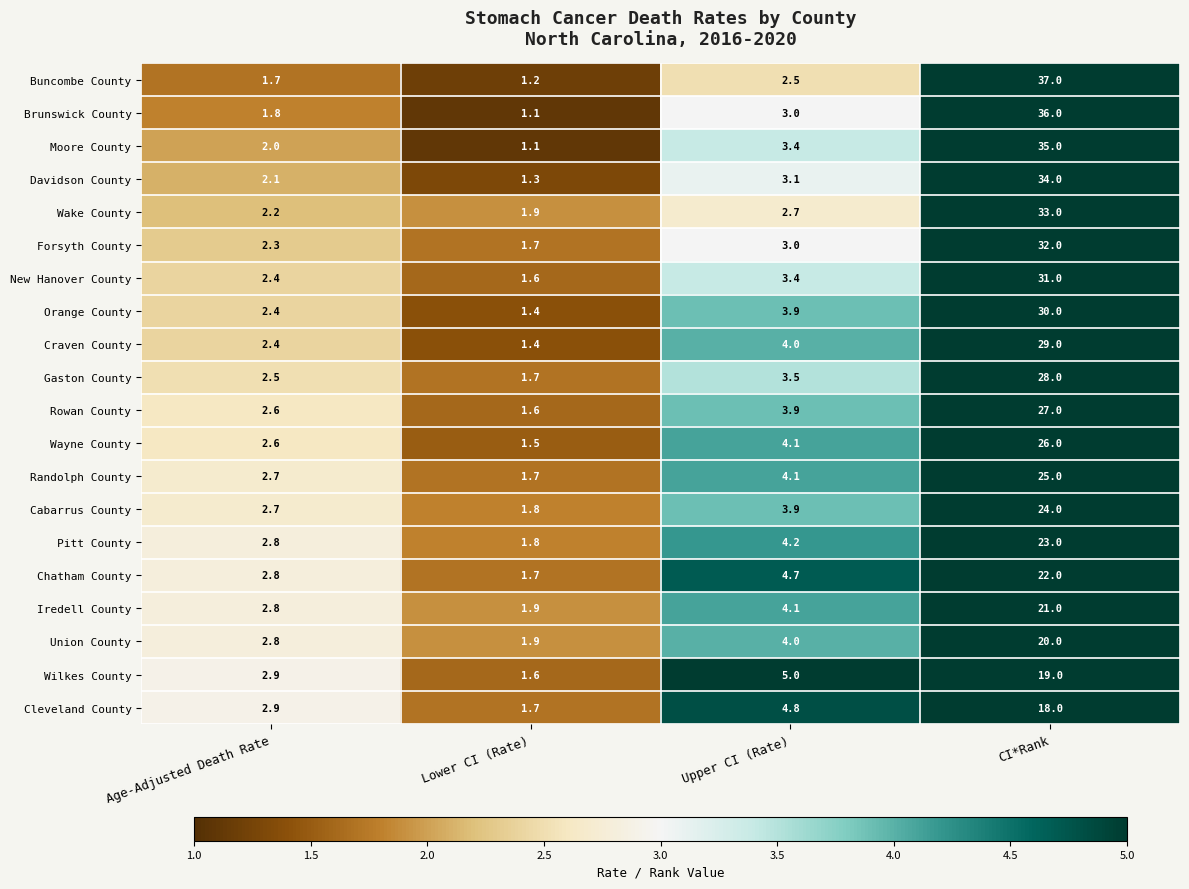

Which series has the largest total across all categories?

Buncombe County